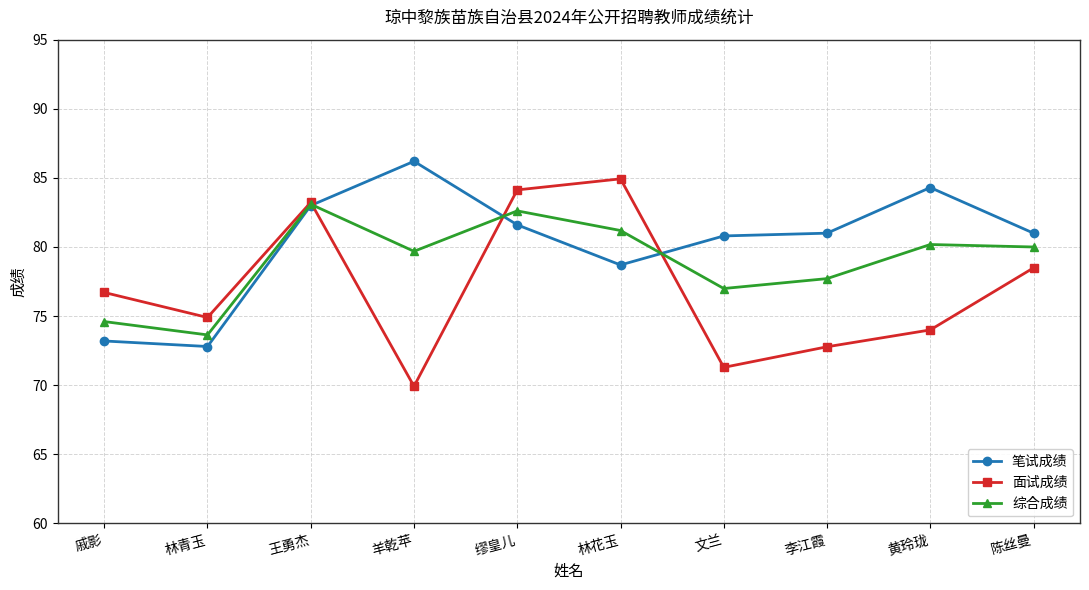

What is the minimum value shown in the chart?

69.9